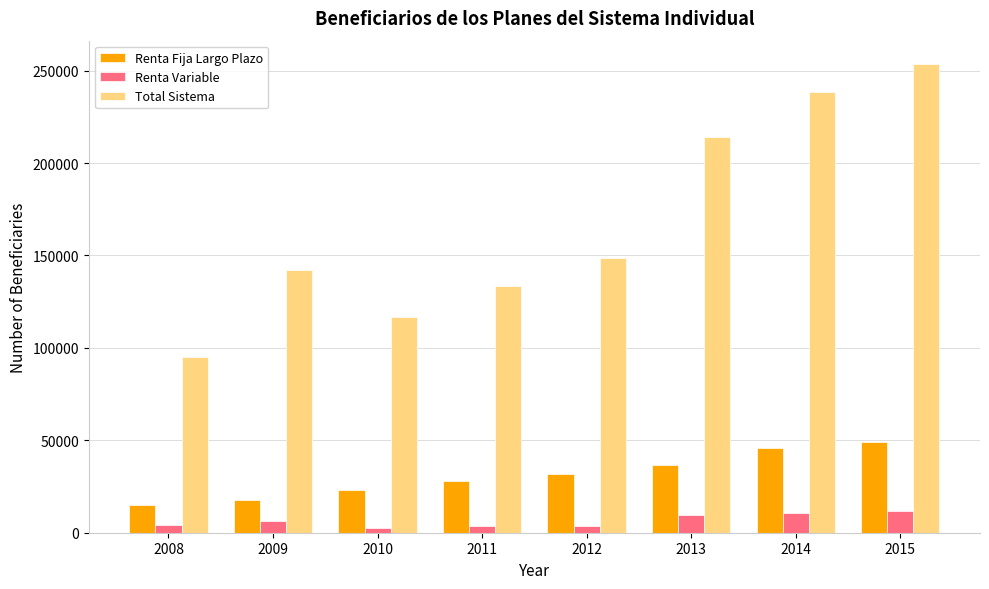

At which category is the sum across all series the highest?

2015